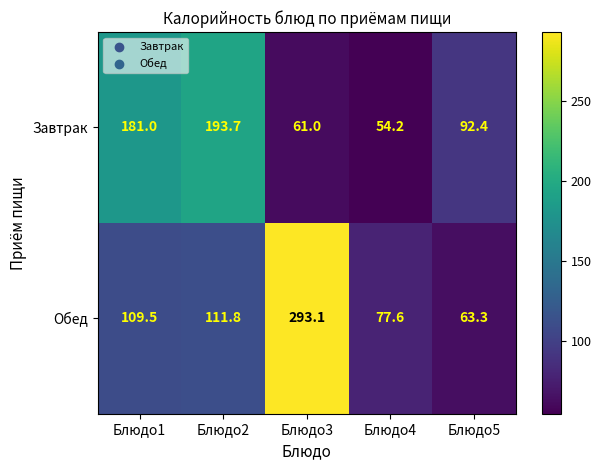

List the series in order of their peak value, highest first.

Обед, Завтрак